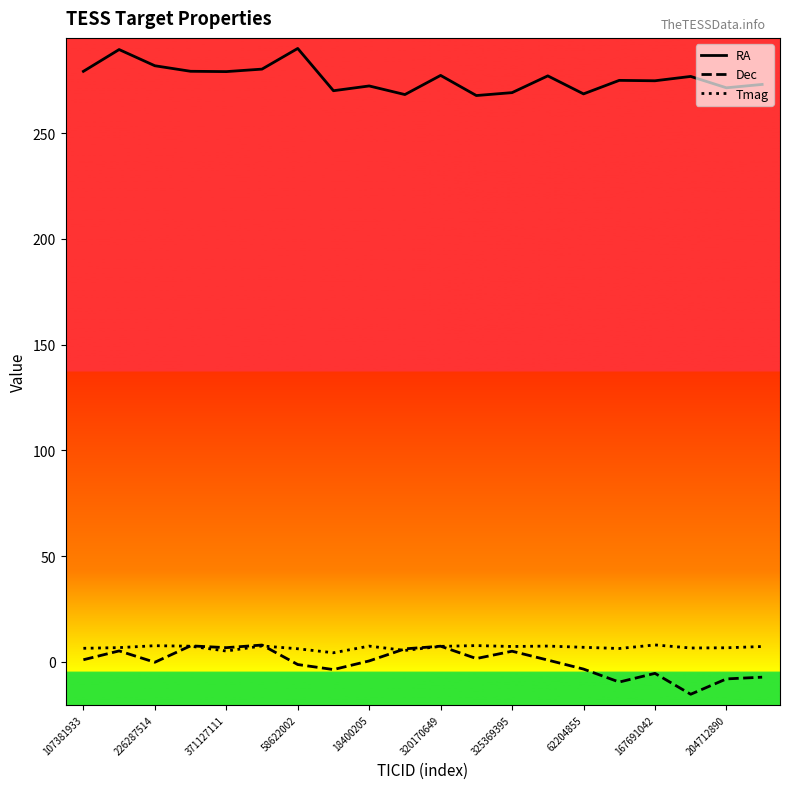

Which series has the largest total across all categories?

RA